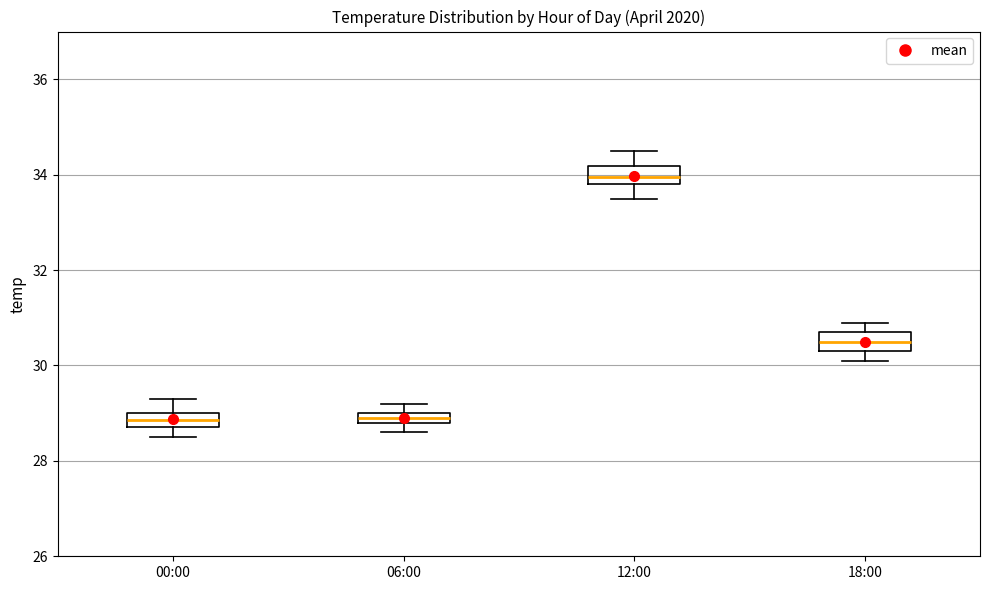

Where is the upper edge of the box for 06:00 on the y-axis? The values are not printed on the chart, so give them approximately, as read against the axis.

29.0